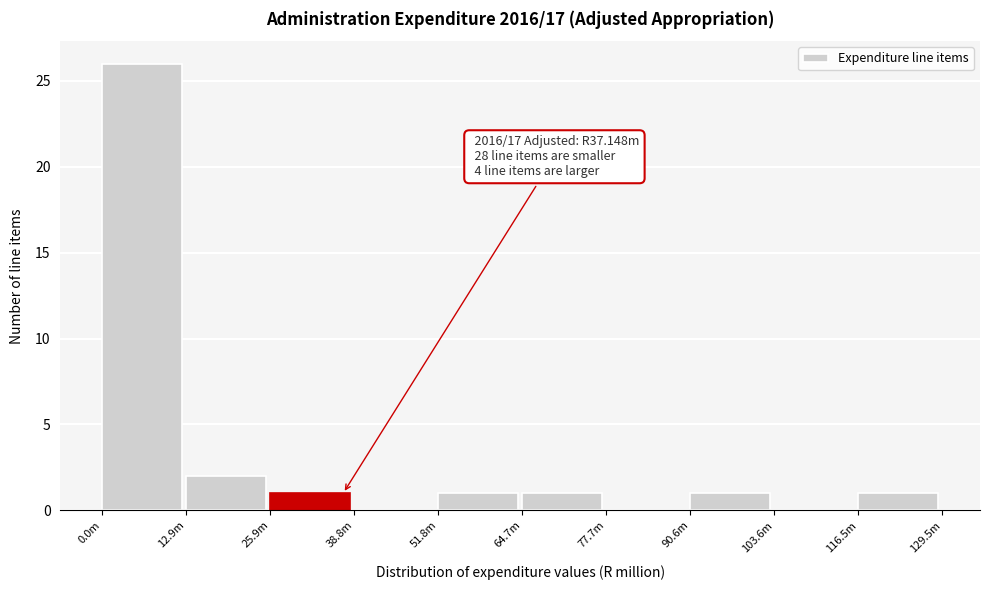

Reading left to right, list all the values displayed in this chart.

0.0m=26	12.9m=2	25.9m=1	38.8m=0	51.8m=1	64.7m=1	77.7m=0	90.6m=1	103.6m=0	116.5m=1